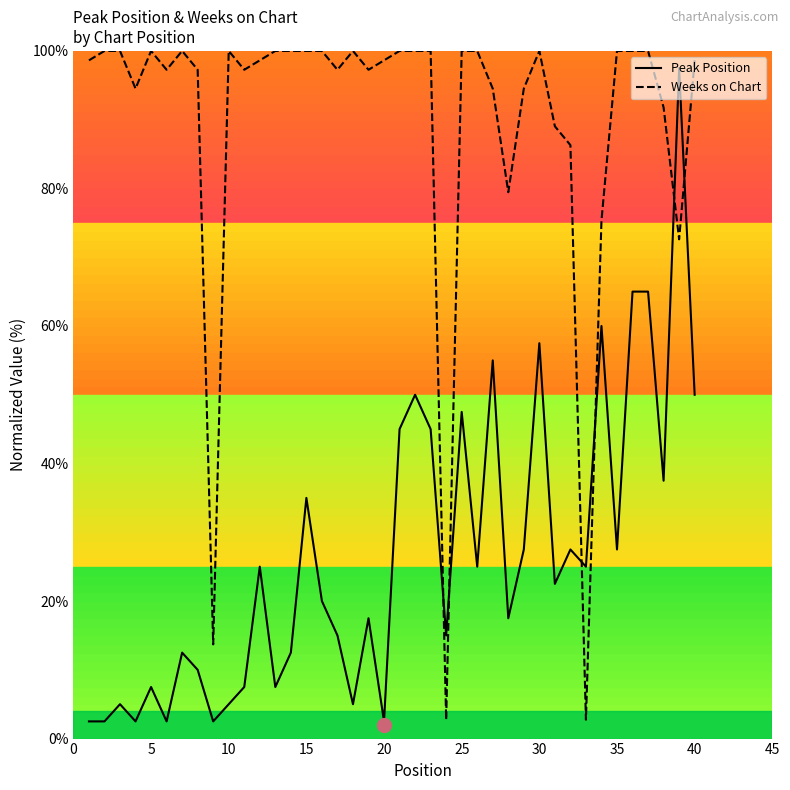

After their last crossing, which series has the higher values: Peak Position or Weeks on Chart?

Weeks on Chart